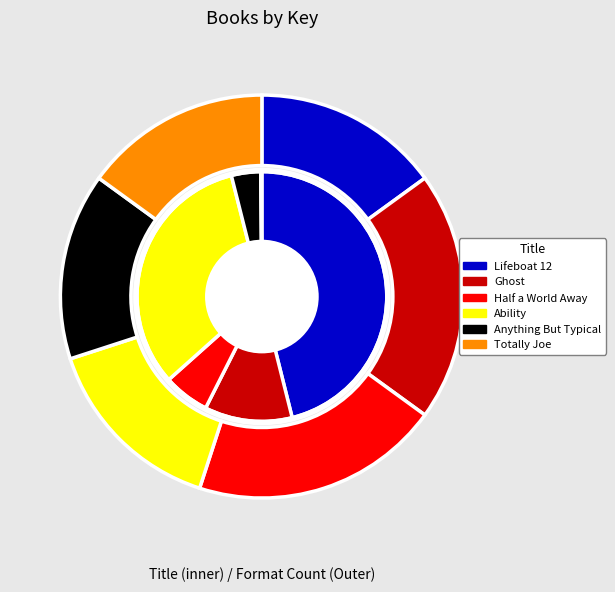

Which category has the smallest portion of the pie?

Totally Joe